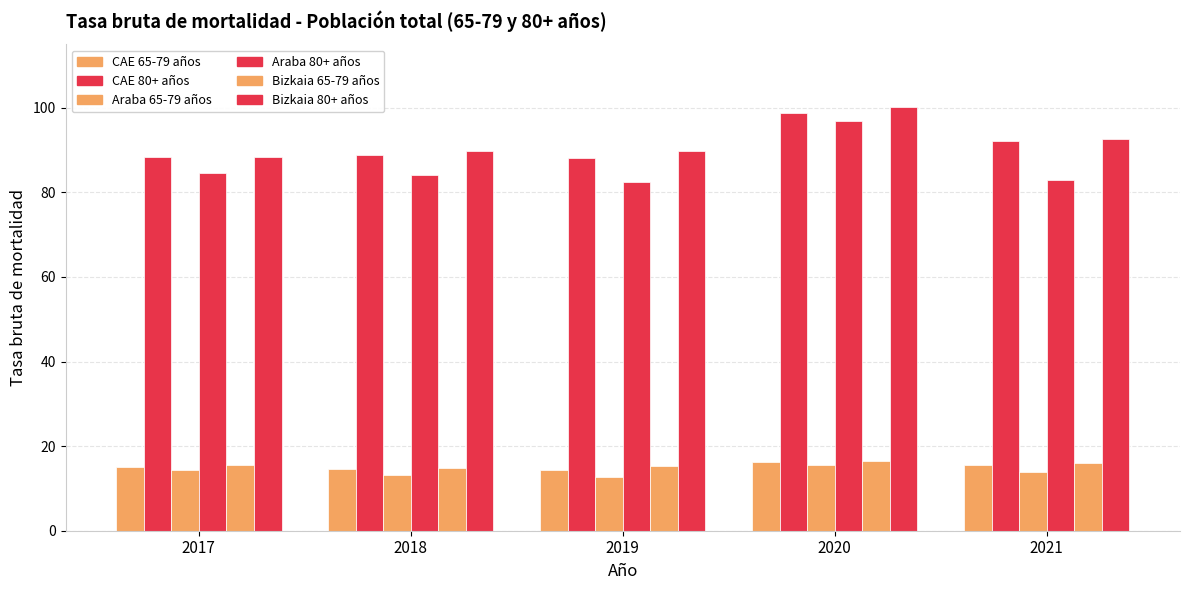

How many groups of bars are there?

5